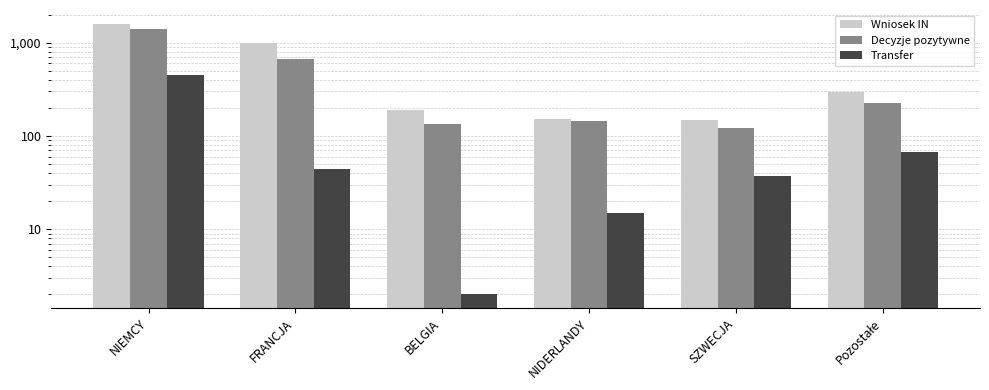

What is the maximum value shown in the chart?

1606